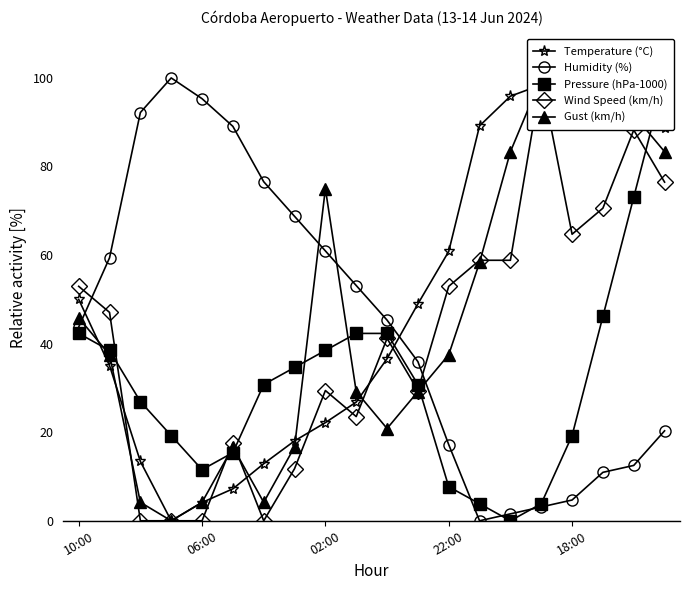

What position from the left is 11?

12